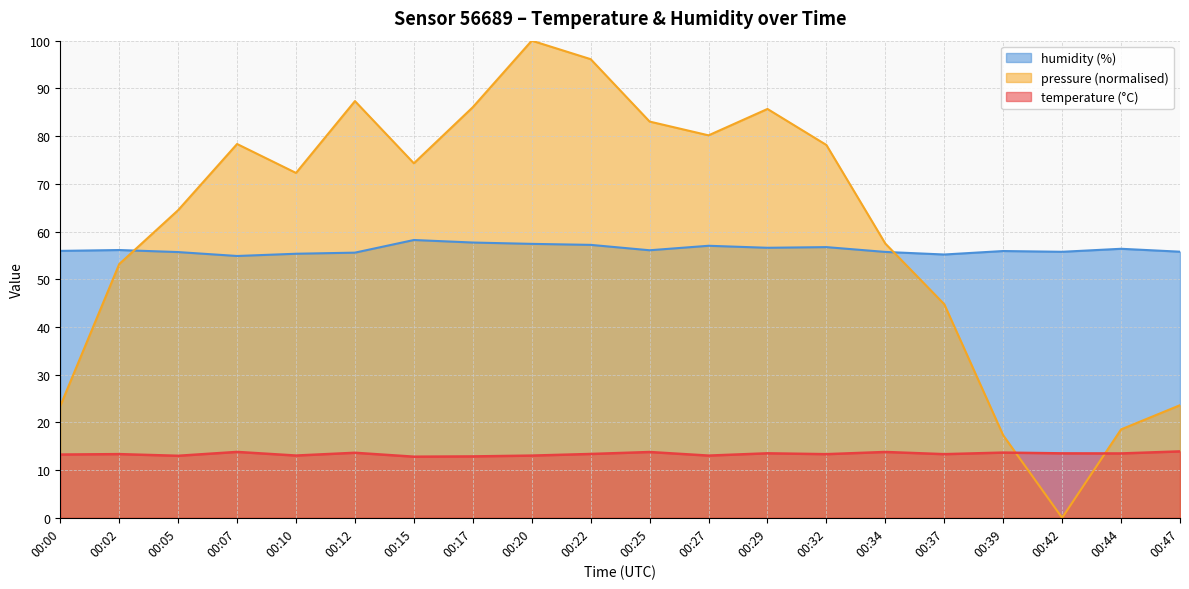

Reading left to right, what are all the values shown in this chart?

temperature: 13.2	13.3	13.0	13.8	13.0	13.6	12.8	12.9	13.0	13.4	13.8	13.0	13.5	13.3	13.8	13.3	13.7	13.5	13.5	13.9
humidity: 55.9	56.1	55.7	54.9	55.3	55.6	58.2	57.7	57.4	57.2	56.1	57.0	56.6	56.7	55.7	55.2	55.9	55.8	56.4	55.8
pressure_norm: 23.4	53.2	64.5	78.3	72.3	87.3	74.3	86.1	100.0	96.1	83.0	80.2	85.7	78.1	57.5	44.8	17.3	0.0	18.5	23.6